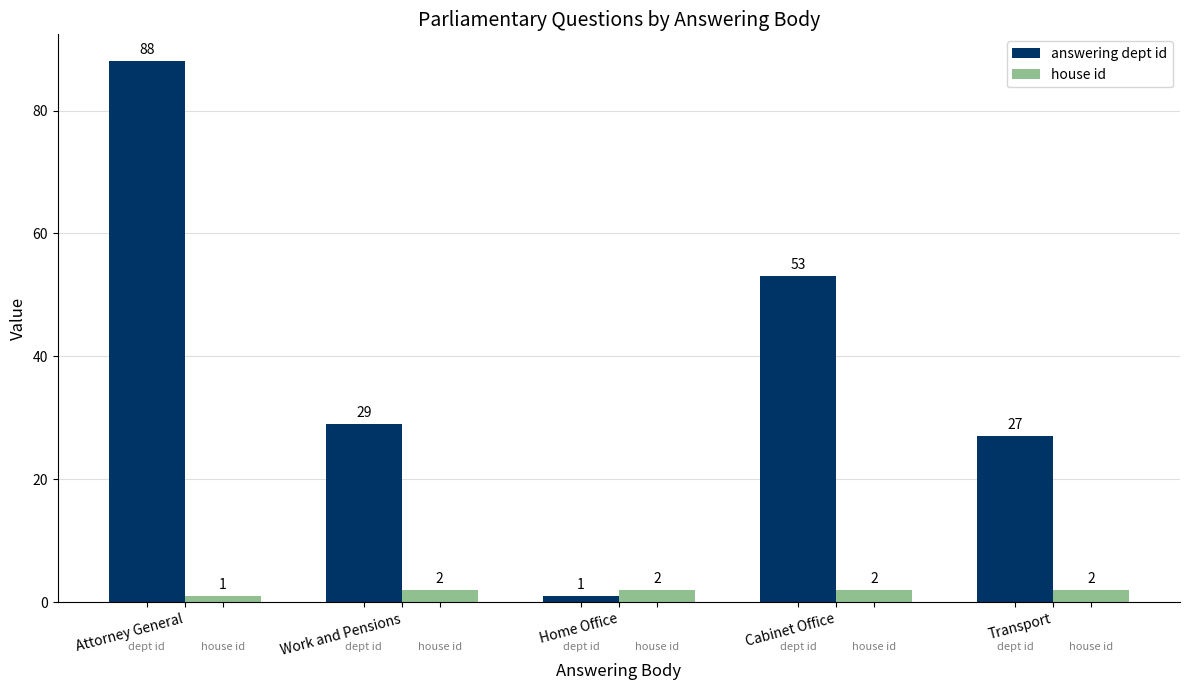

At how many categories does at least one series exceed 11?

4